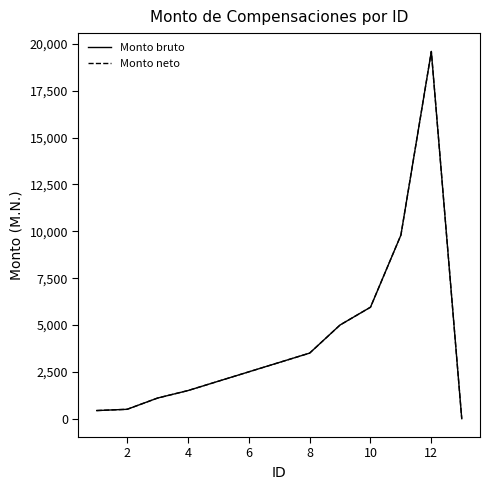

True or false: Monto neto and Monto bruto cross at least once.

False